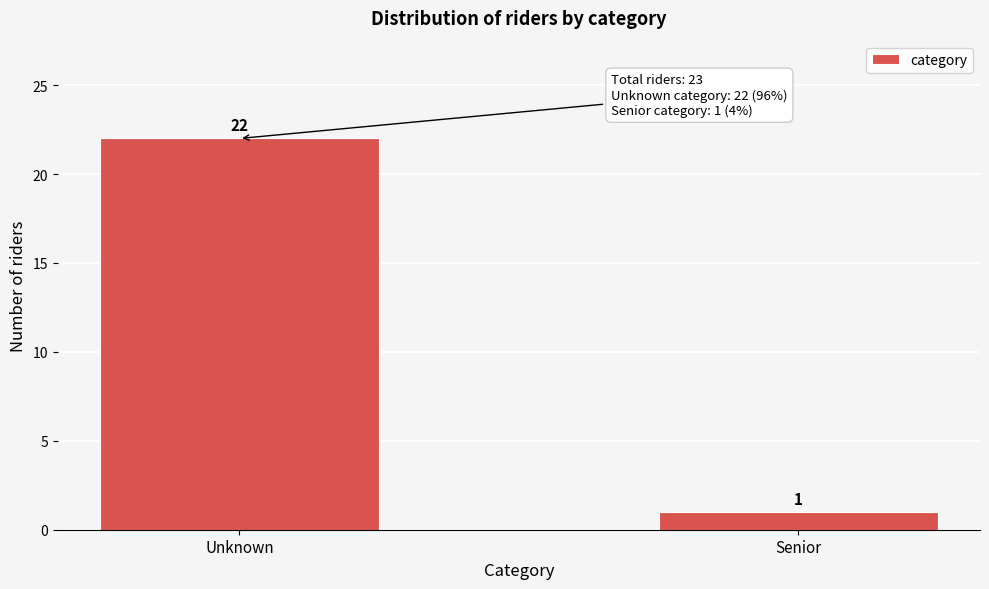

Reading left to right, list all the values displayed in this chart.

Unknown=22	Senior=1